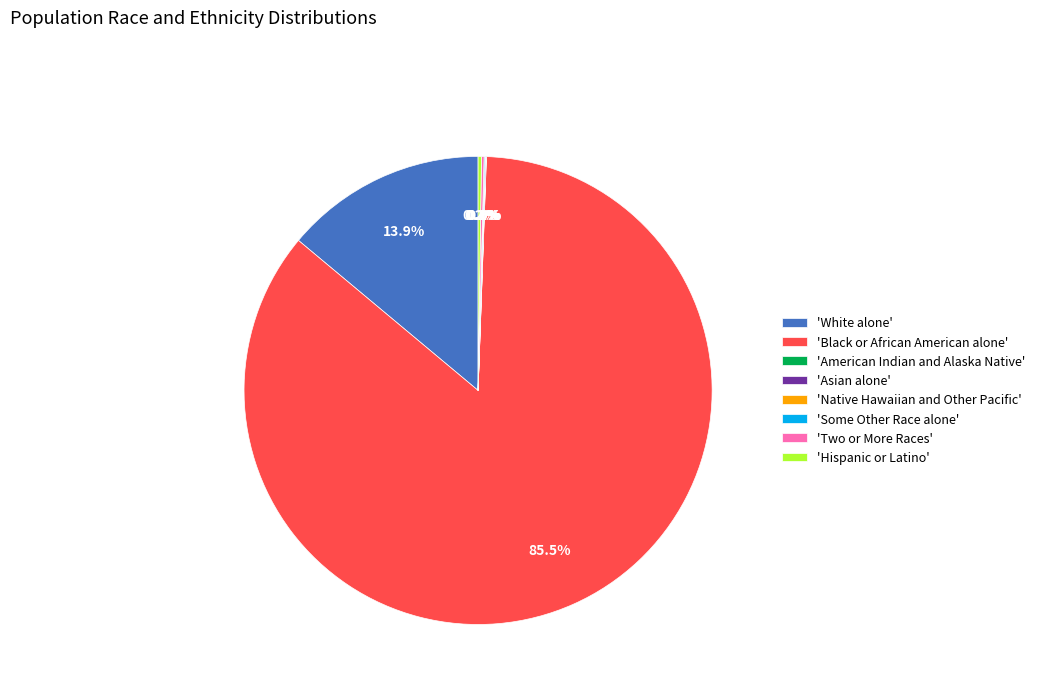

Which category accounts for the majority?

'Black or African American alone'